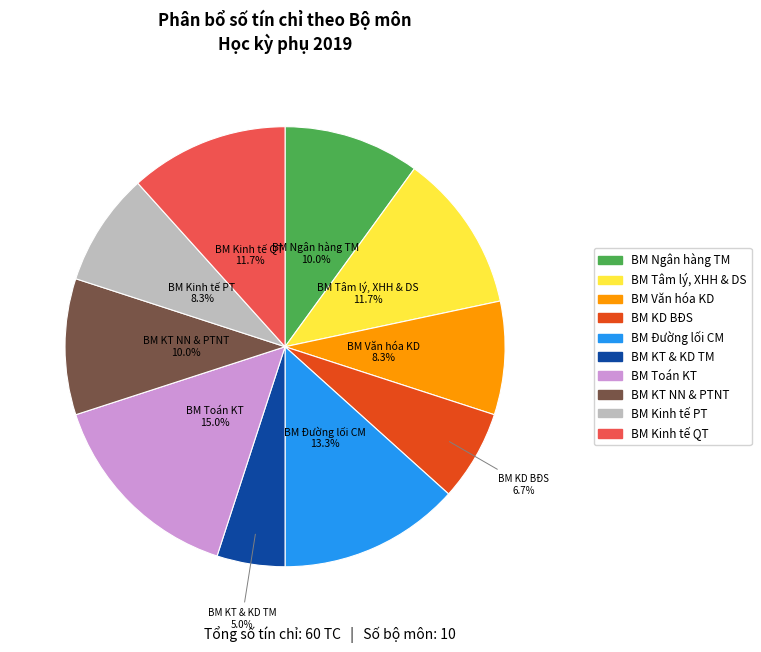

Is there any slice that represents more than half of the pie?

No